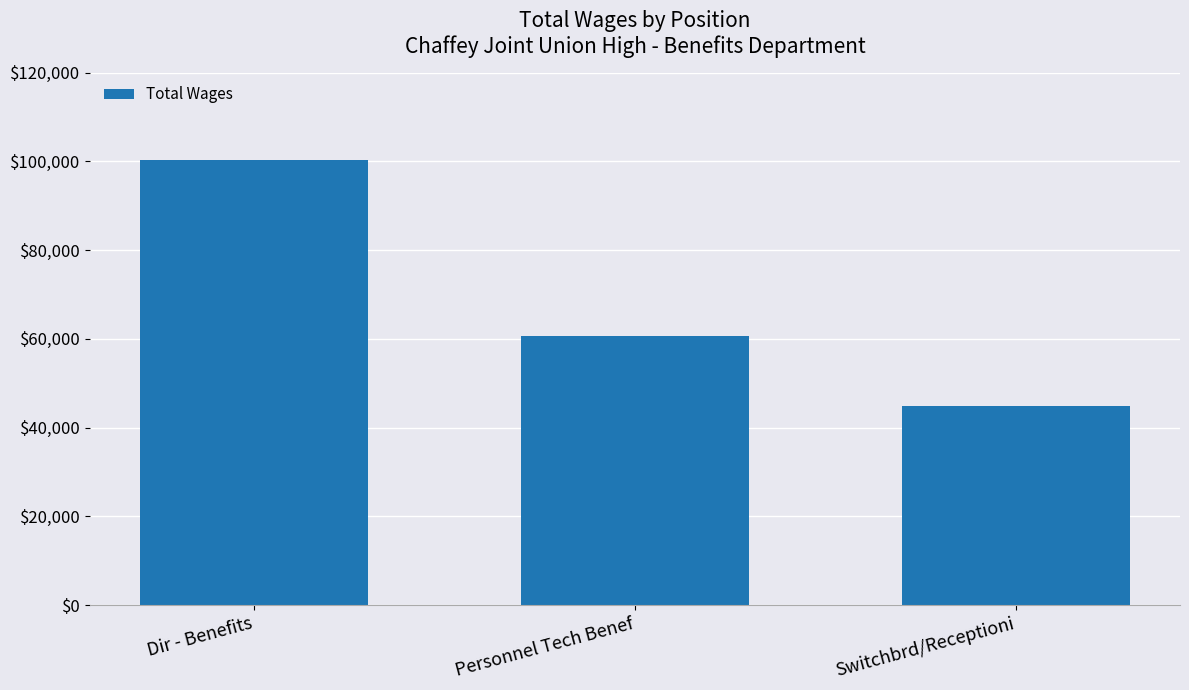

Which has a higher value, Personnel Tech Benef or Dir - Benefits?

Dir - Benefits